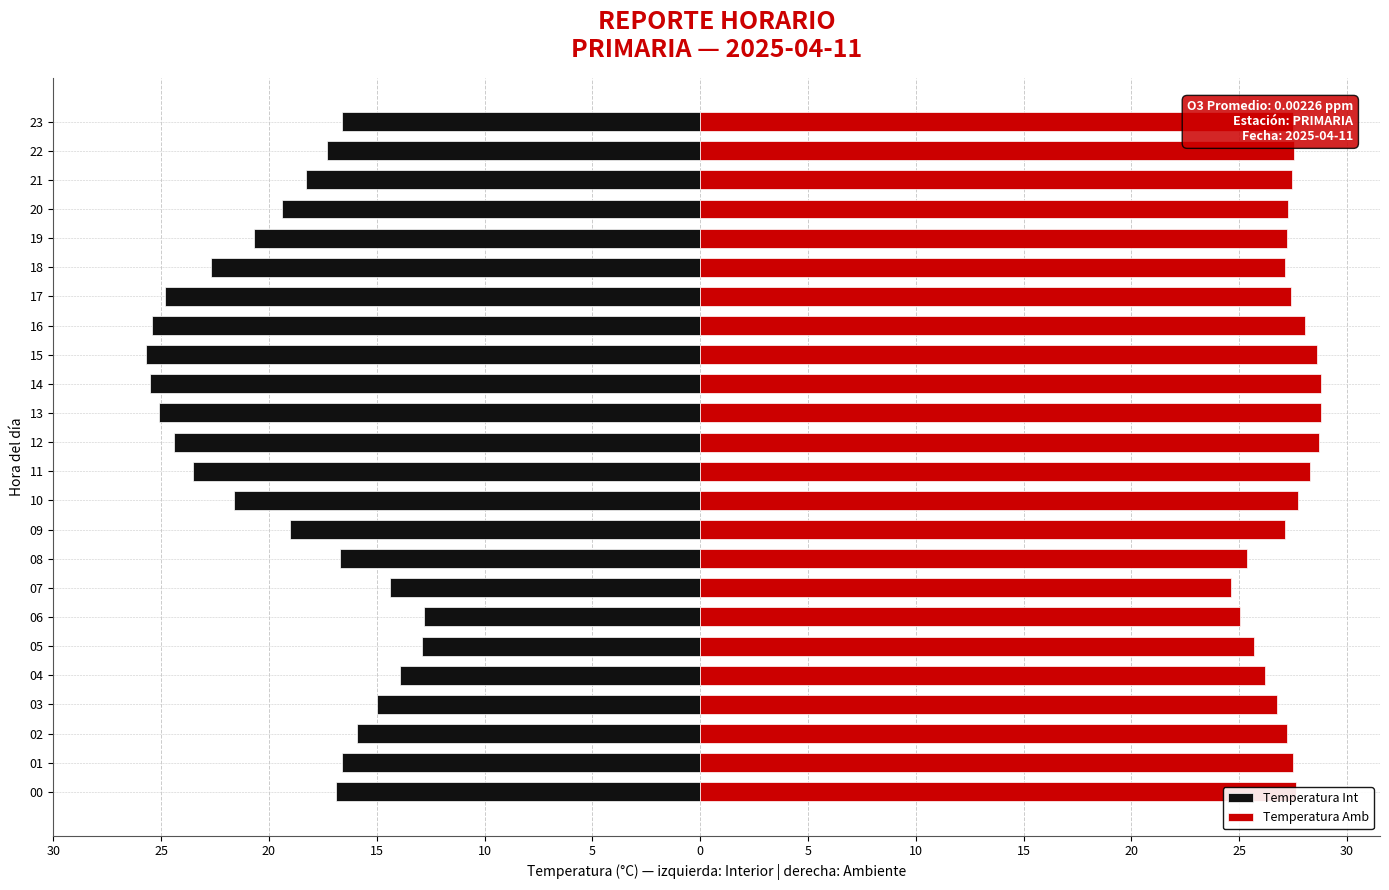

What is the label of the 7th bar from the right?

17